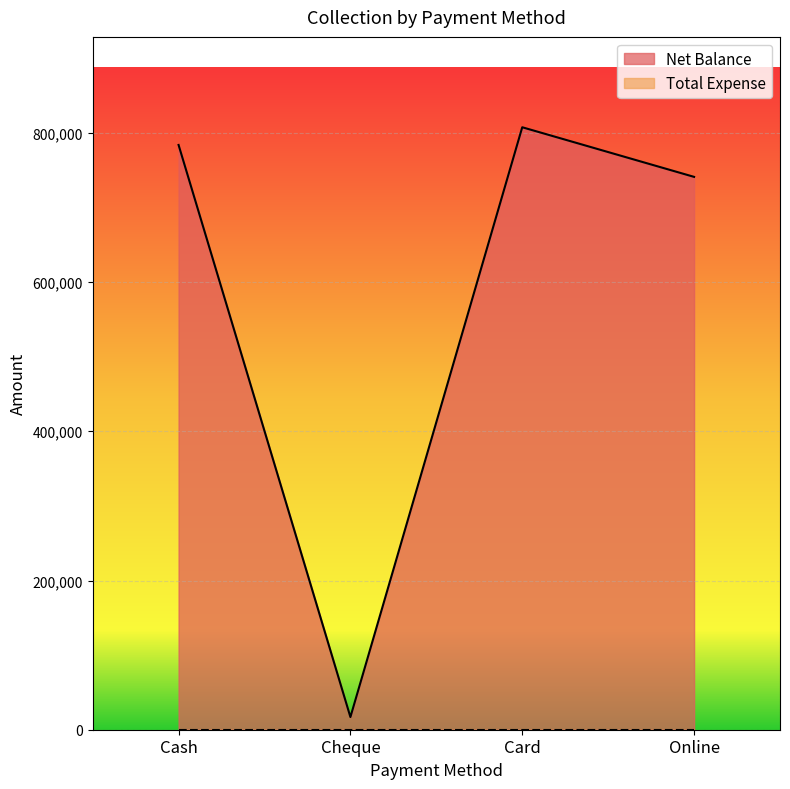

True or false: the data has more than 0 interior local peaks.

True